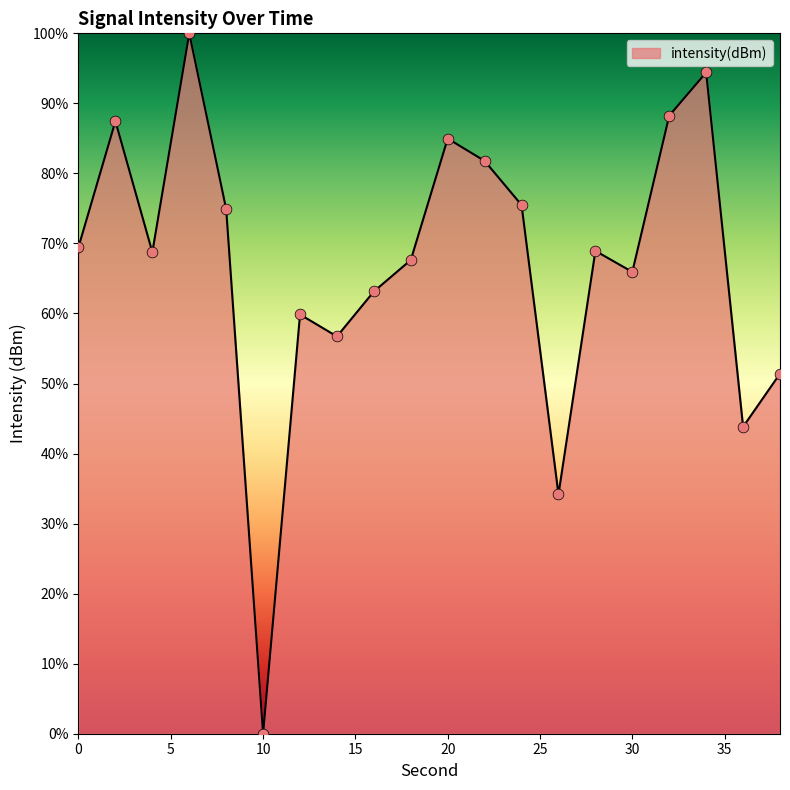

What is the greatest value displayed?

100.0